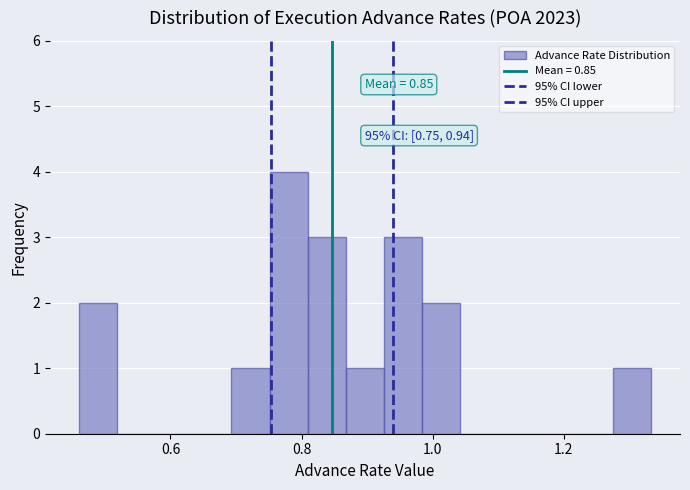

Around what value on the x-axis is the tallest bar? Give the approximate position of its centre, as read against the axis.

0.78